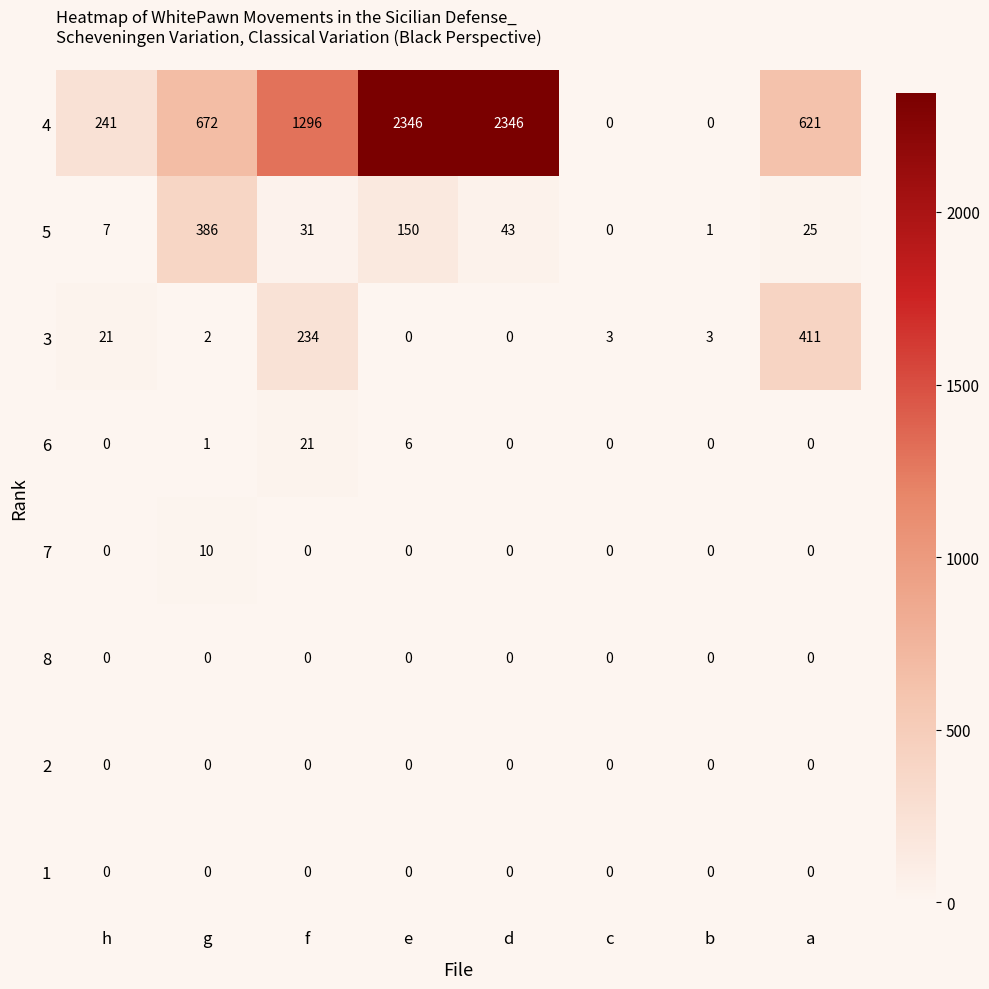

The value of 5 at e is 46. True or false?

False